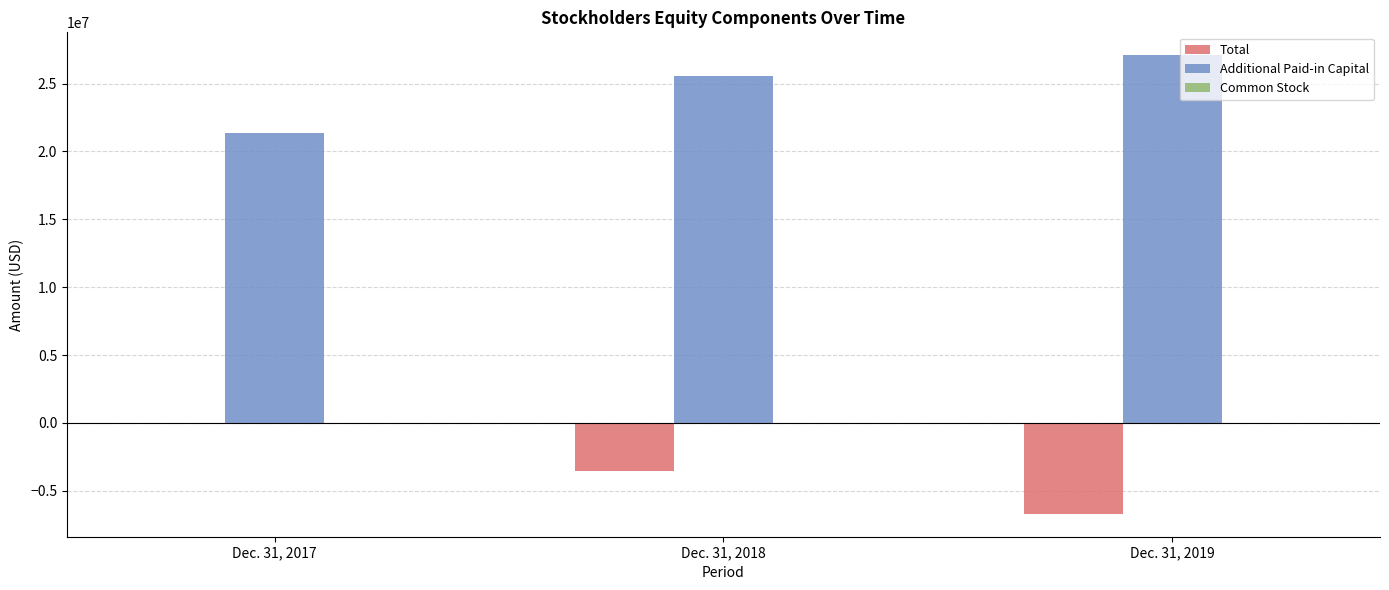

How many data points in Total are above -3577369?

1